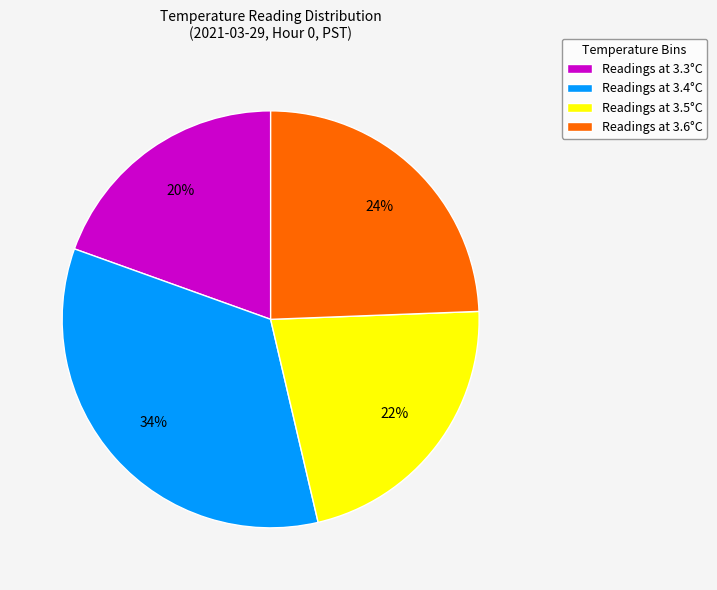

How many slices are in this pie chart?

4